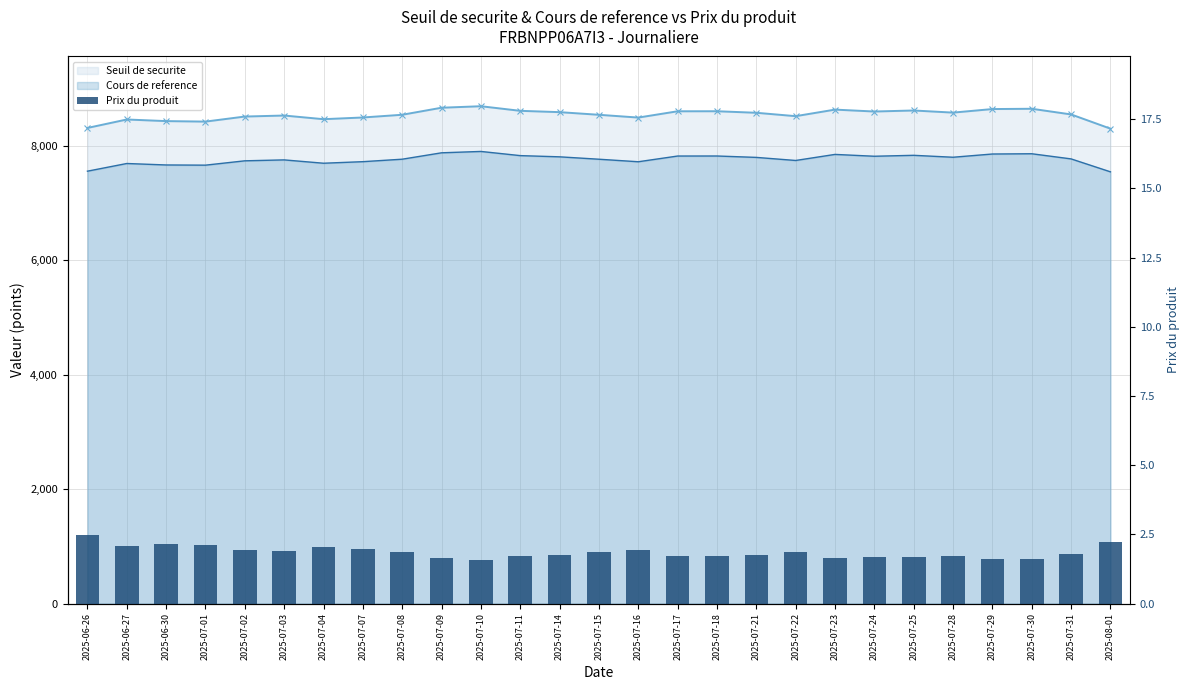

Rank the categories by value from lowest to highest.

2025-07-10, 2025-07-30, 2025-07-29, 2025-07-09, 2025-07-23, 2025-07-25, 2025-07-24, 2025-07-18, 2025-07-11, 2025-07-17, 2025-07-28, 2025-07-14, 2025-07-21, 2025-07-31, 2025-07-15, 2025-07-08, 2025-07-22, 2025-07-03, 2025-07-02, 2025-07-16, 2025-07-07, 2025-07-04, 2025-06-27, 2025-07-01, 2025-06-30, 2025-08-01, 2025-06-26